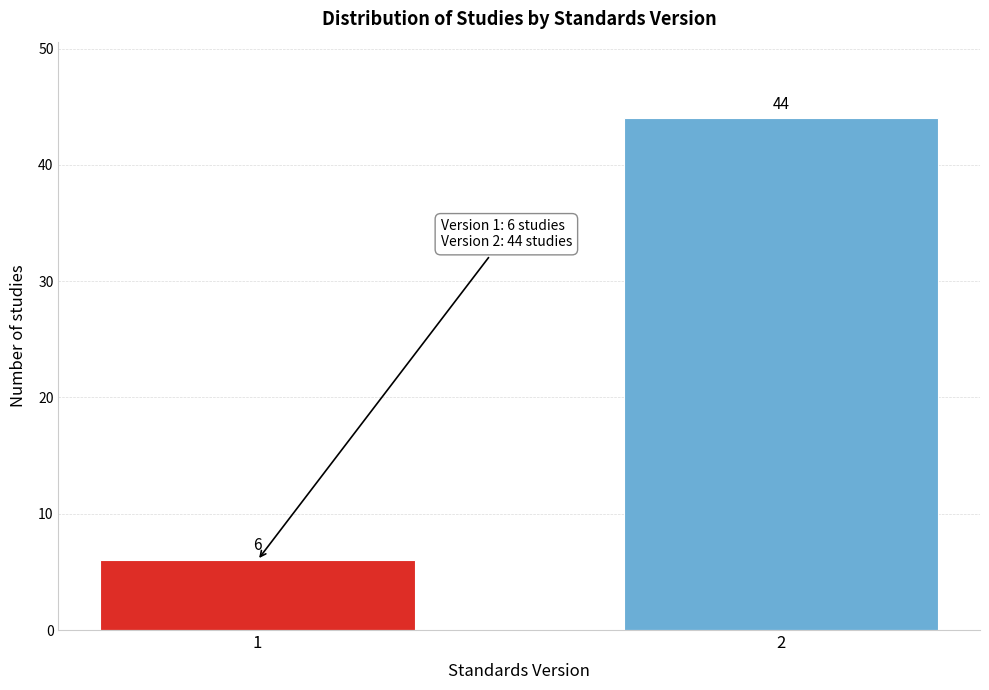

Reading left to right, transcribe all the data shown in this chart.

1=6	2=44